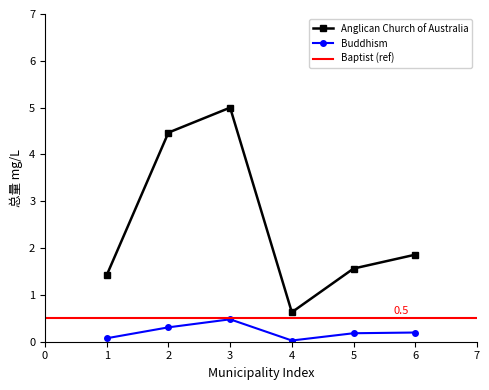

Reading left to right, transcribe all the data shown in this chart.

Buddhism: 0.1	0.3	0.5	0.0	0.2	0.2
Anglican Church of Australia: 1.4	4.5	5.0	0.6	1.6	1.9